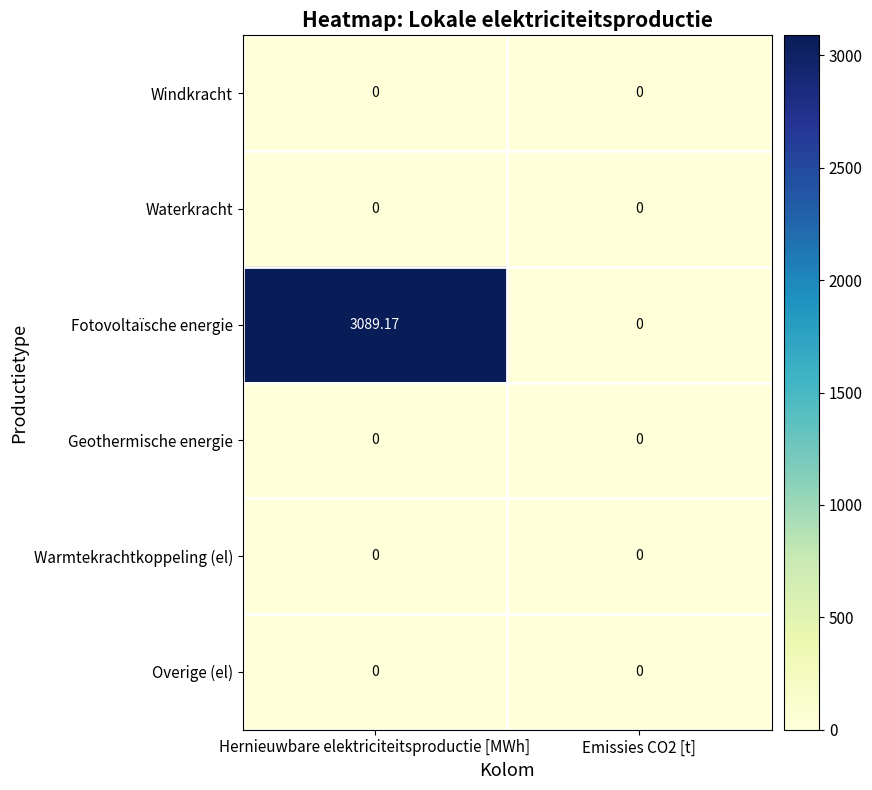

Which series changed the most between Hernieuwbare elektriciteitsproductie [MWh] and Emissies CO2 [t]?

Fotovoltaïsche energie